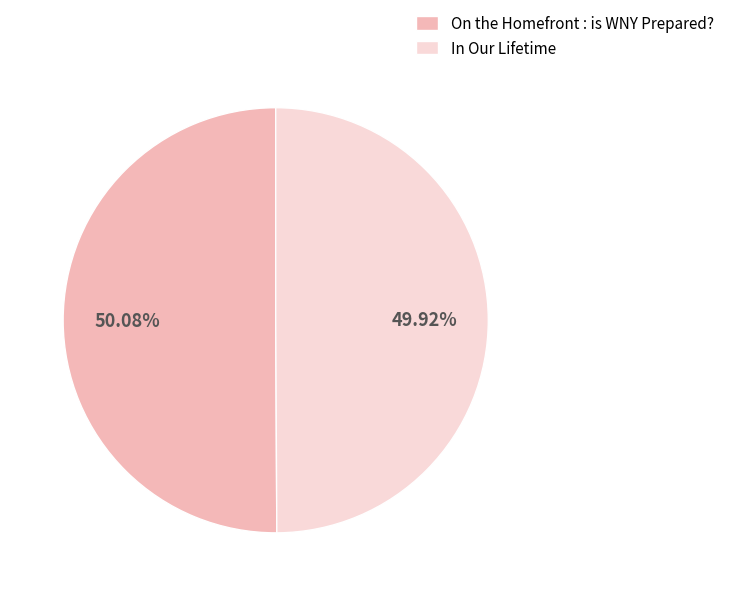

Is it true that On the Homefront : is WNY Prepared? is 37% of the pie?

False